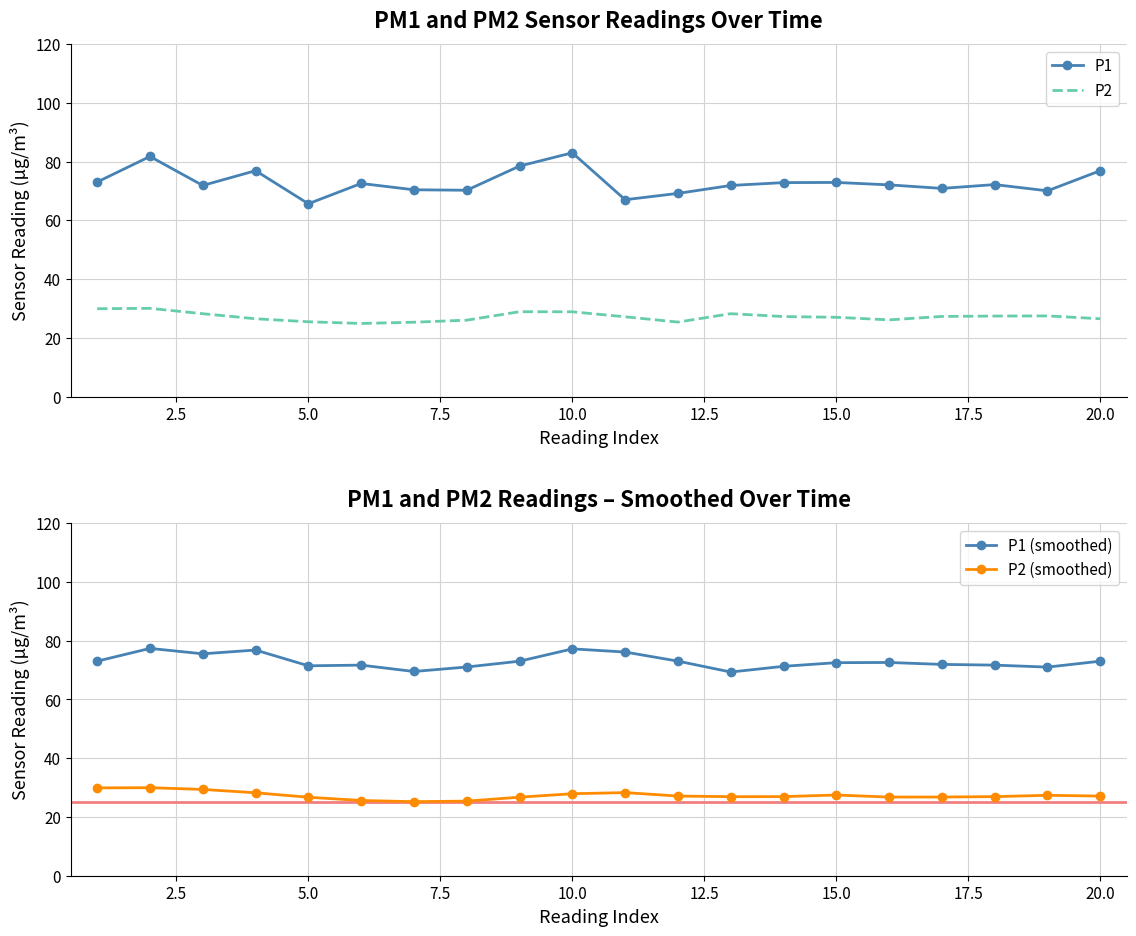

What is the average value of the P2 (smoothed) series?

27.3